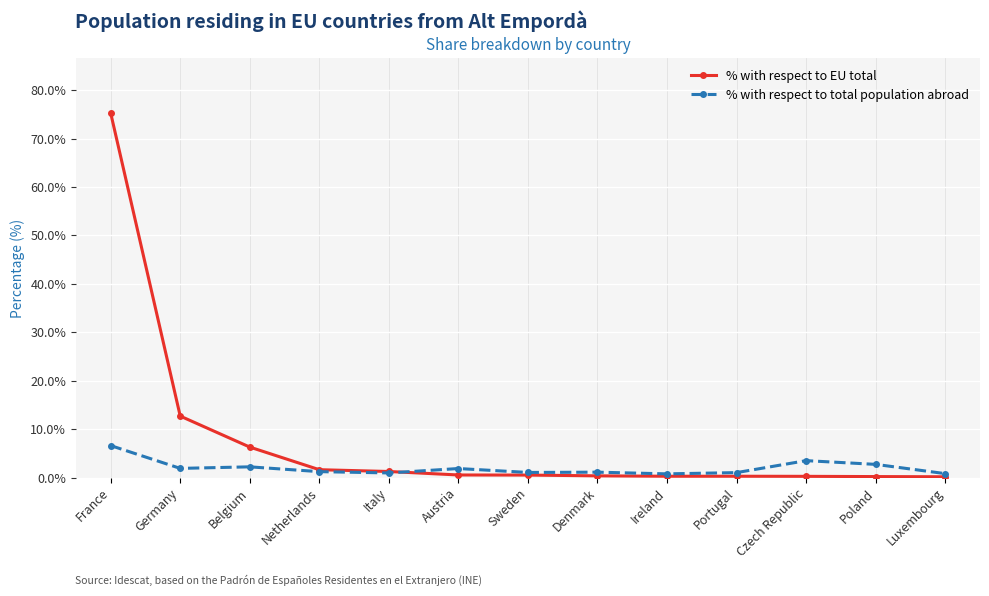

What position from the right is Belgium?

11